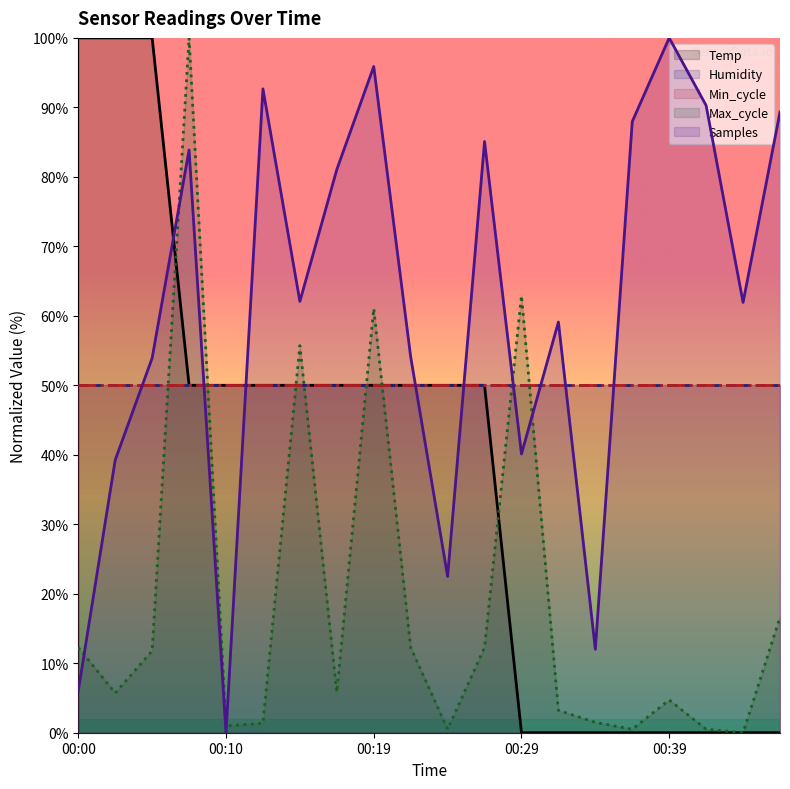

Does the chart display data point markers on the line(s)?

No